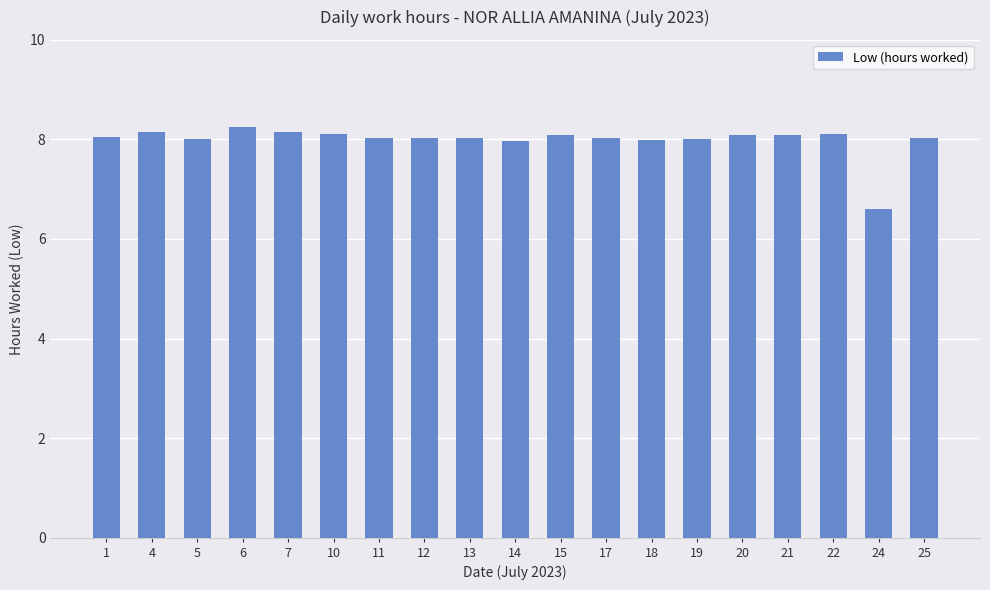

Where is the data nearest to the value 7?

24